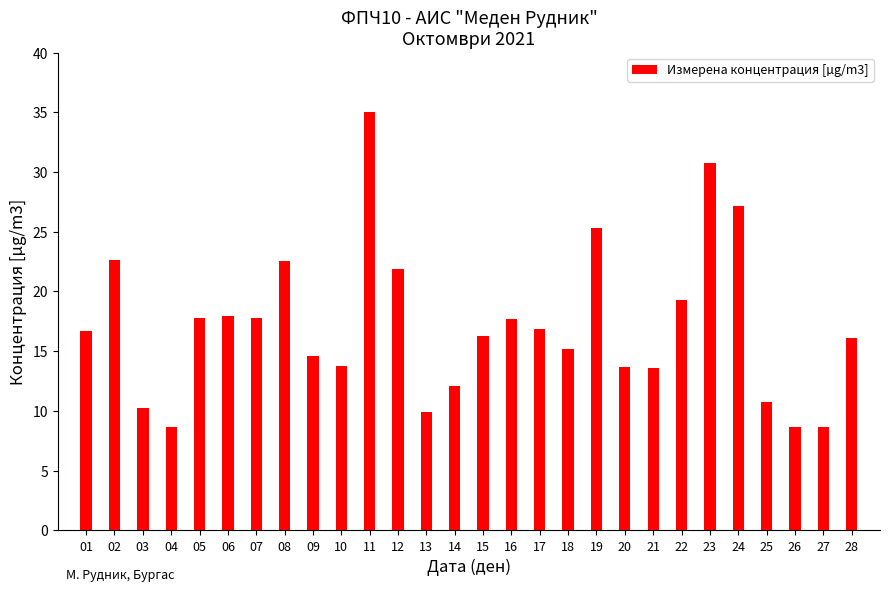

Is it true that the value at 11 is 35.0?

True